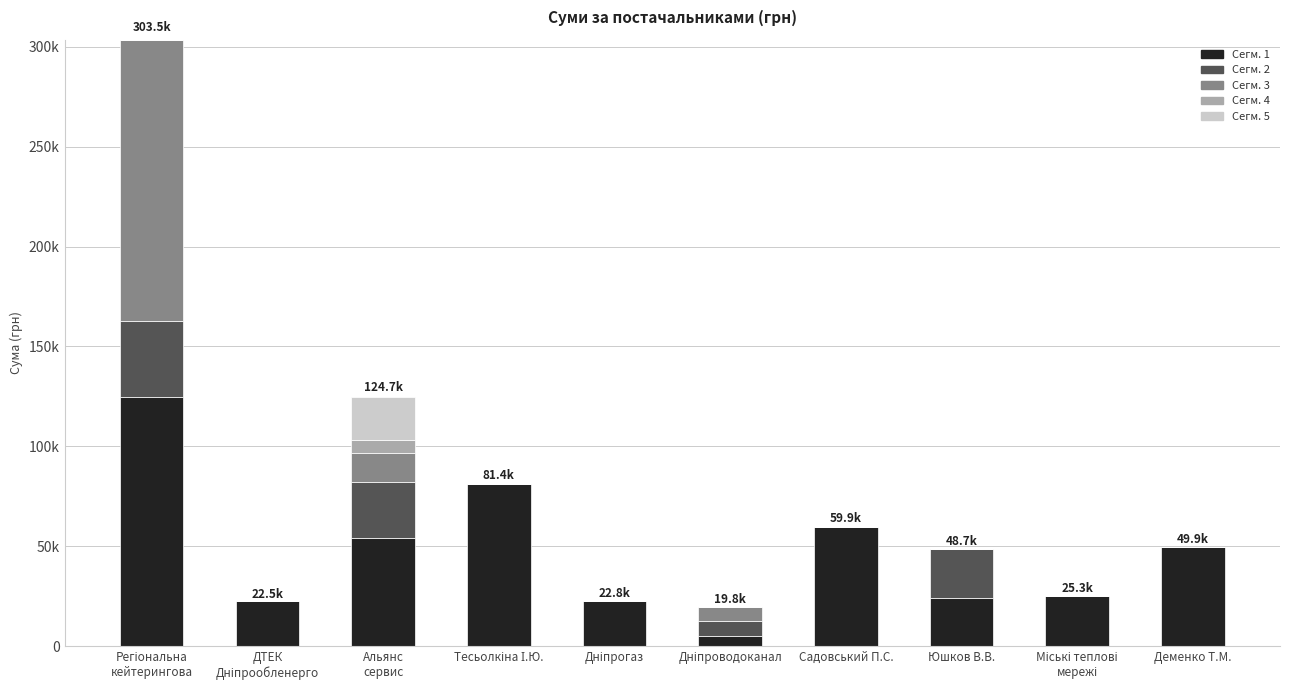

What is the label of the 8th bar from the left?

Юшков В.В.